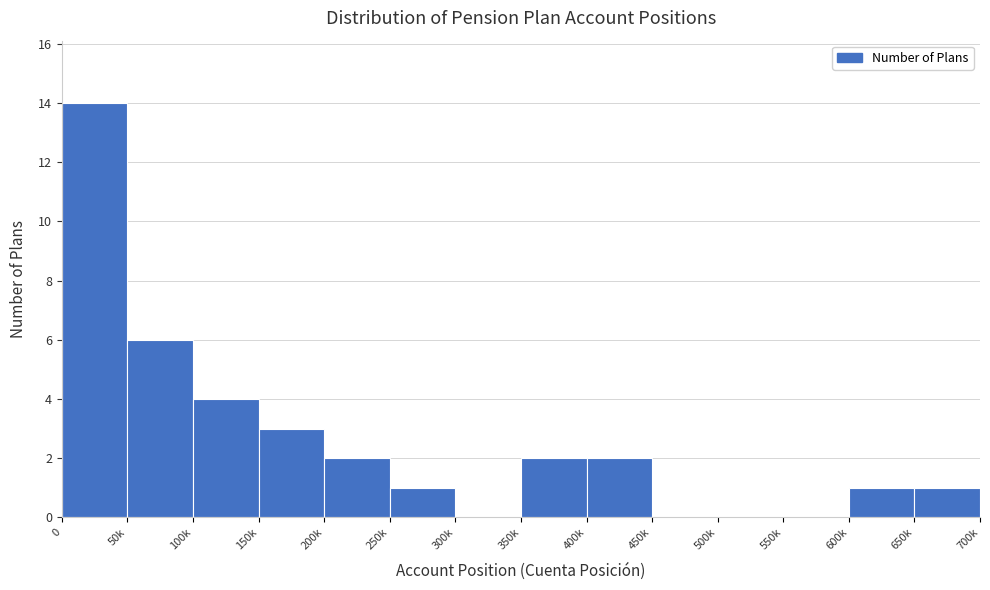

Reading right to left, extract all data points from this chart.

650k=1	600k=1	550k=0	500k=0	450k=0	400k=2	350k=2	300k=0	250k=1	200k=2	150k=3	100k=4	50k=6	0=14